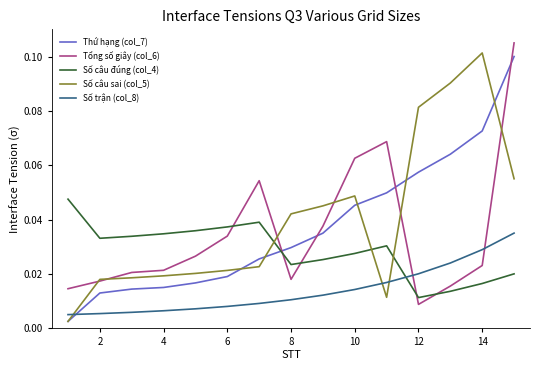

True or false: Số câu đúng (col_4) and Thứ hạng (col_7) cross at least once.

True